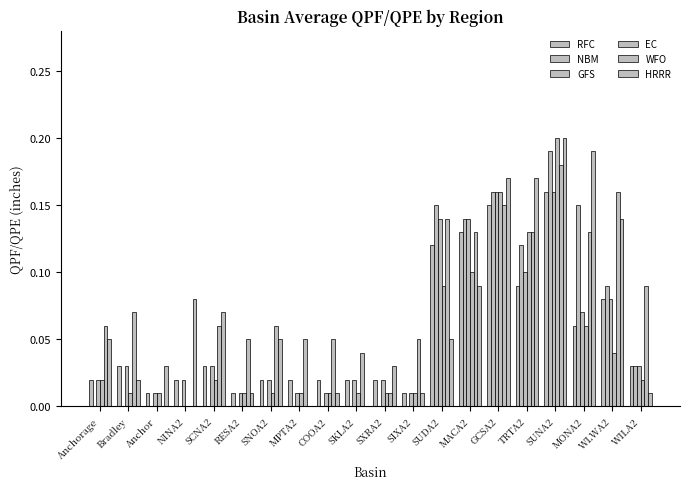

Reading left to right, extract all data points from this chart.

RFC: Anchorage=0.0	Bradley=0.0	Anchor=0.0	NINA2=0.0	SCNA2=0.0	RESA2=0.0	SNOA2=0.0	MPTA2=0.0	COOA2=0.0	SKLA2=0.0	SXRA2=0.0	SIXA2=0.0	SUDA2=0.1	MACA2=0.1	GCSA2=0.1	TRTA2=0.1	SUNA2=0.2	MONA2=0.1	WLWA2=0.1	WILA2=0.0
NBM: Anchorage=0.0	Bradley=0.0	Anchor=0.0	NINA2=0.0	SCNA2=0.0	RESA2=0.0	SNOA2=0.0	MPTA2=0.0	COOA2=0.0	SKLA2=0.0	SXRA2=0.0	SIXA2=0.0	SUDA2=0.1	MACA2=0.1	GCSA2=0.2	TRTA2=0.1	SUNA2=0.2	MONA2=0.1	WLWA2=0.1	WILA2=0.0
GFS: Anchorage=0.0	Bradley=0.0	Anchor=0.0	NINA2=0.0	SCNA2=0.0	RESA2=0.0	SNOA2=0.0	MPTA2=0.0	COOA2=0.0	SKLA2=0.0	SXRA2=0.0	SIXA2=0.0	SUDA2=0.1	MACA2=0.1	GCSA2=0.2	TRTA2=0.1	SUNA2=0.2	MONA2=0.1	WLWA2=0.1	WILA2=0.0
EC: Anchorage=0.0	Bradley=0.0	Anchor=0.0	NINA2=0.0	SCNA2=0.0	RESA2=0.0	SNOA2=0.0	MPTA2=0.0	COOA2=0.0	SKLA2=0.0	SXRA2=0.0	SIXA2=0.0	SUDA2=0.1	MACA2=0.1	GCSA2=0.2	TRTA2=0.1	SUNA2=0.2	MONA2=0.1	WLWA2=0.0	WILA2=0.0
WFO: Anchorage=0.1	Bradley=0.1	Anchor=0.0	NINA2=0.0	SCNA2=0.1	RESA2=0.1	SNOA2=0.1	MPTA2=0.1	COOA2=0.1	SKLA2=0.0	SXRA2=0.0	SIXA2=0.1	SUDA2=0.1	MACA2=0.1	GCSA2=0.1	TRTA2=0.1	SUNA2=0.2	MONA2=0.1	WLWA2=0.2	WILA2=0.1
HRRR: Anchorage=0.1	Bradley=0.0	Anchor=0.0	NINA2=0.1	SCNA2=0.1	RESA2=0.0	SNOA2=0.1	MPTA2=0.0	COOA2=0.0	SKLA2=0.0	SXRA2=0.0	SIXA2=0.0	SUDA2=0.1	MACA2=0.1	GCSA2=0.2	TRTA2=0.2	SUNA2=0.2	MONA2=0.2	WLWA2=0.1	WILA2=0.0